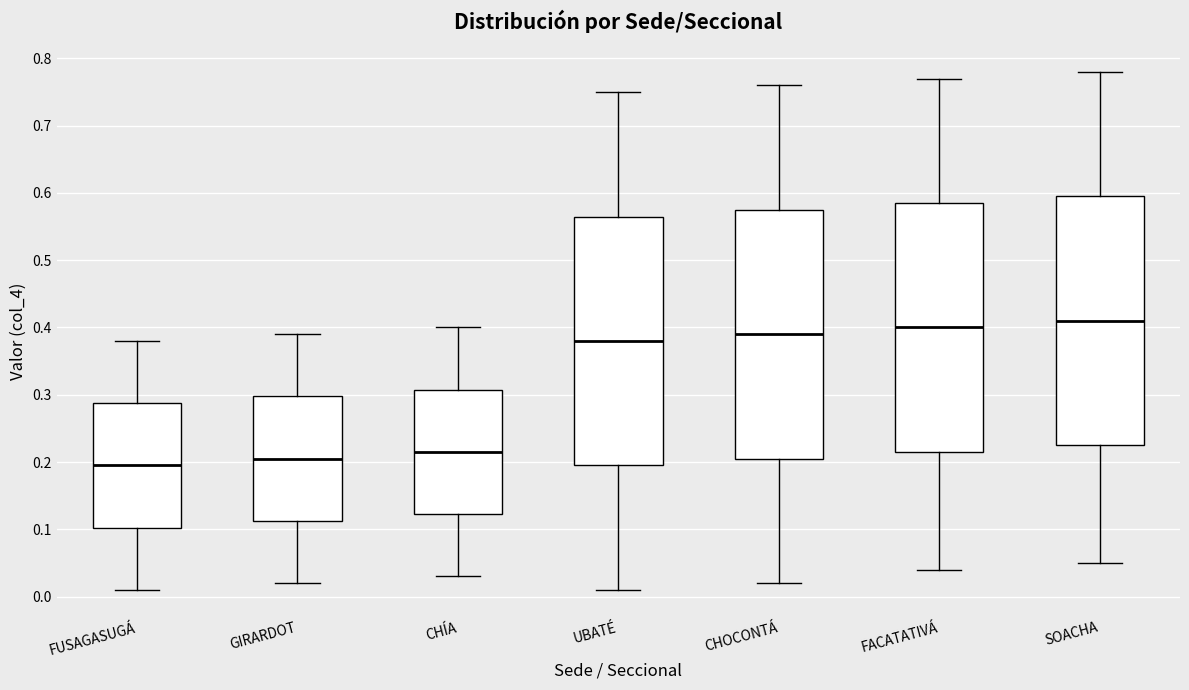

Reading left to right, read every box against the y-axis: the position of its median line, the range the box covers, and the ends of its whiskers. The values are not printed on the chart, so give them approximately, as read against the axis.

FUSAGASUGÁ: median 0.20, box 0.10 to 0.29, whiskers 0.01 to 0.38
GIRARDOT: median 0.21, box 0.11 to 0.30, whiskers 0.02 to 0.39
CHÍA: median 0.22, box 0.12 to 0.31, whiskers 0.03 to 0.40
UBATÉ: median 0.38, box 0.20 to 0.57, whiskers 0.01 to 0.75
CHOCONTÁ: median 0.39, box 0.21 to 0.58, whiskers 0.02 to 0.76
FACATATIVÁ: median 0.40, box 0.22 to 0.59, whiskers 0.04 to 0.77
SOACHA: median 0.41, box 0.23 to 0.60, whiskers 0.05 to 0.78